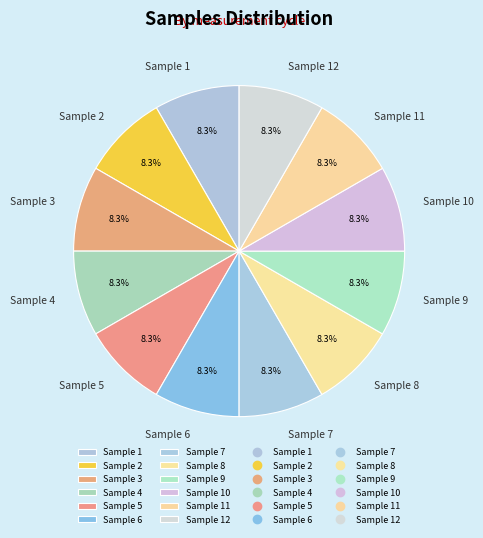

Does any single category account for the majority?

No